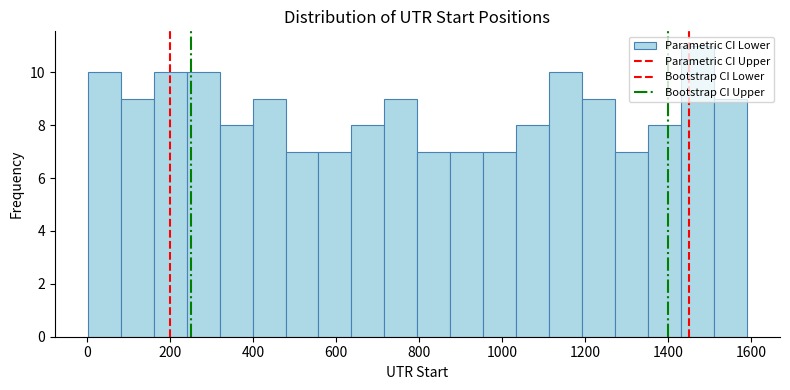

Around what value on the x-axis is the tallest bar? Give the approximate position of its centre, as read against the axis.

1480